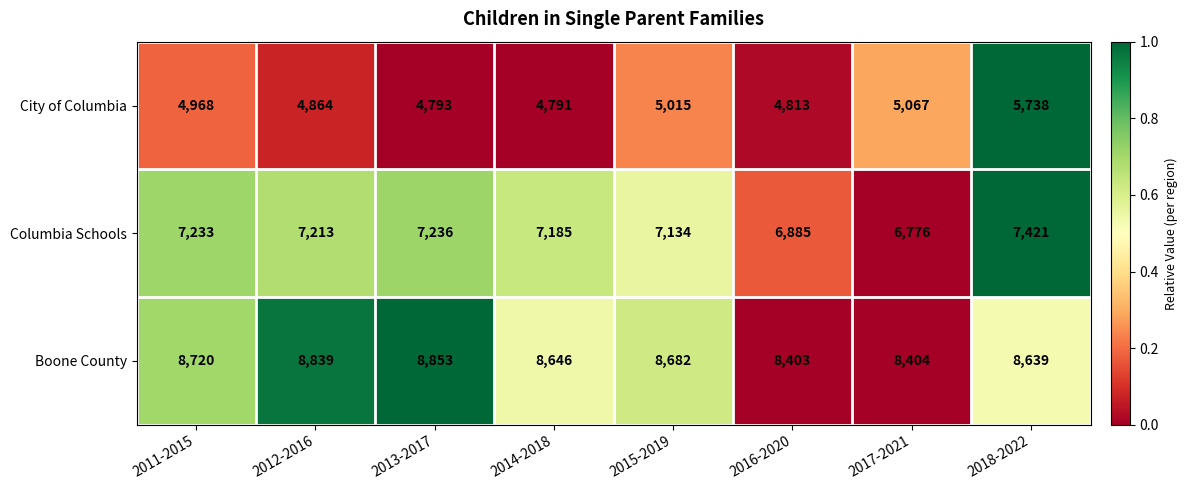

Which category has the lowest value across all series?

2014-2018